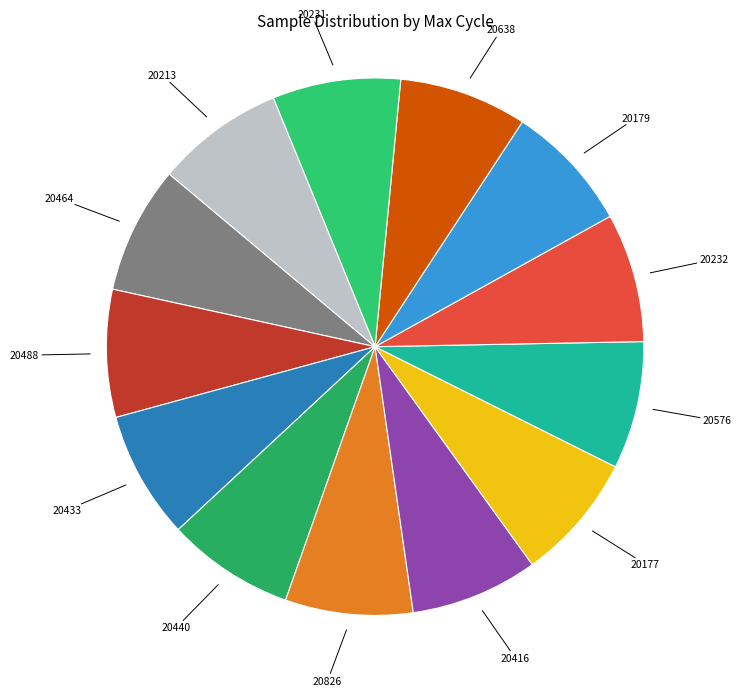

Count the number of slices in the pie.

13